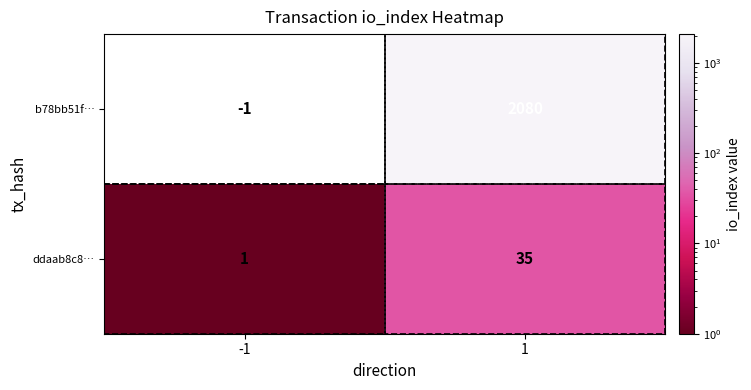

List the series in order of their overall mean, highest first.

b78bb51f…, ddaab8c8…